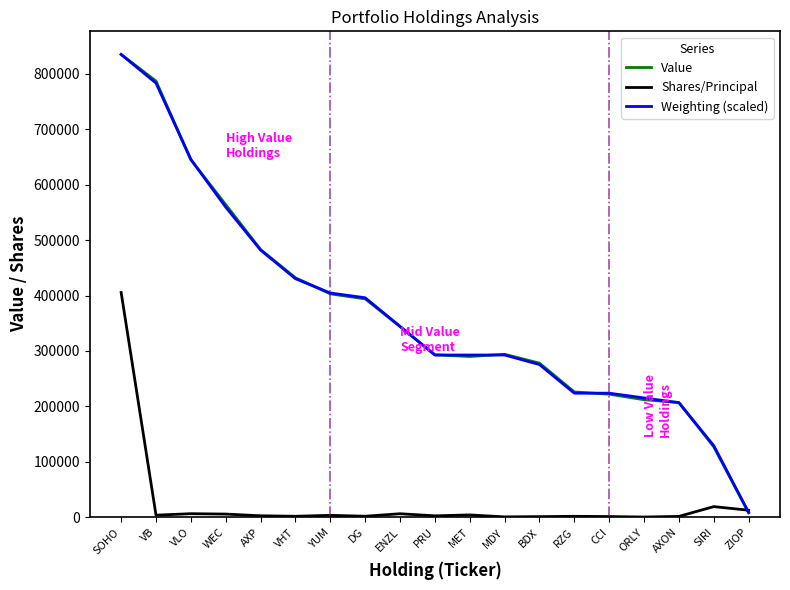

What value does the Weighting (scaled) series have at ZIOP?

8608.2